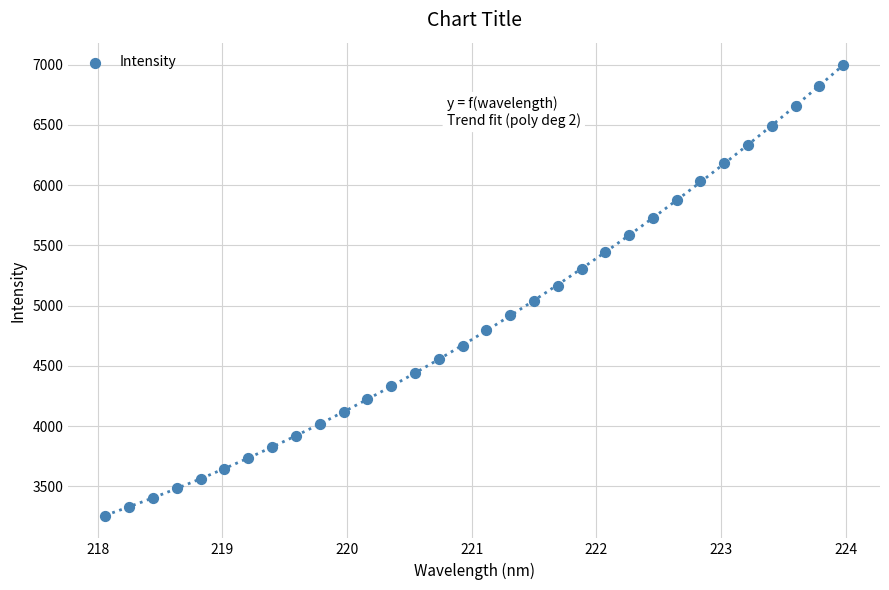

What is the range of X values (max minus min)?

5.9